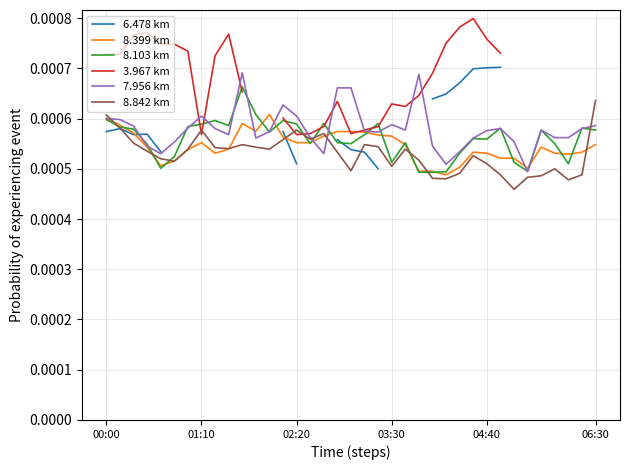

True or false: 7.956 km has more than 2 points higher than both neighbors.

True